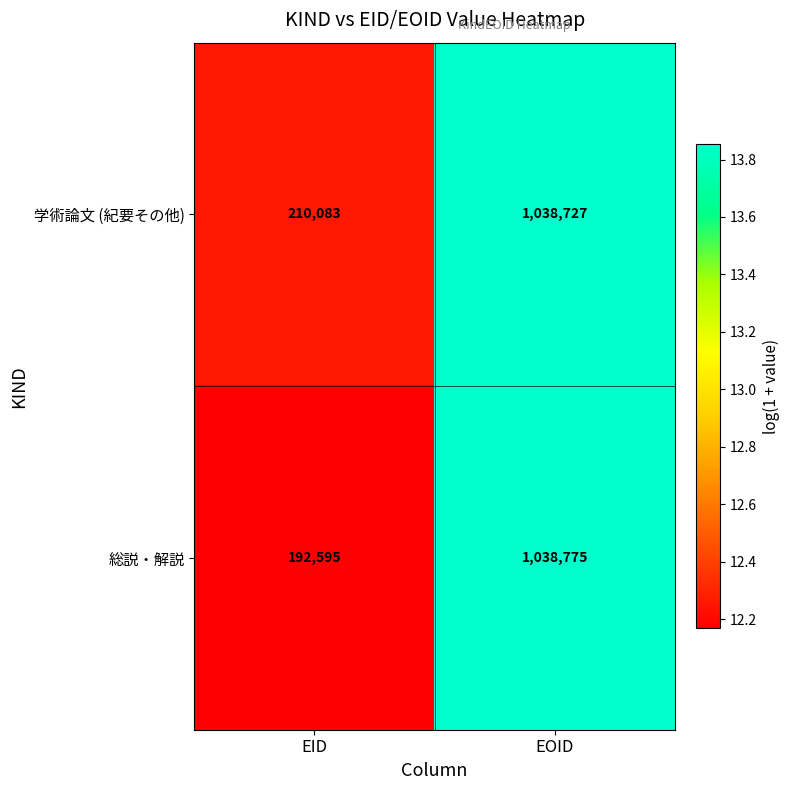

What is the difference between the 学術論文 (紀要その他) values at EOID and EID?

828644